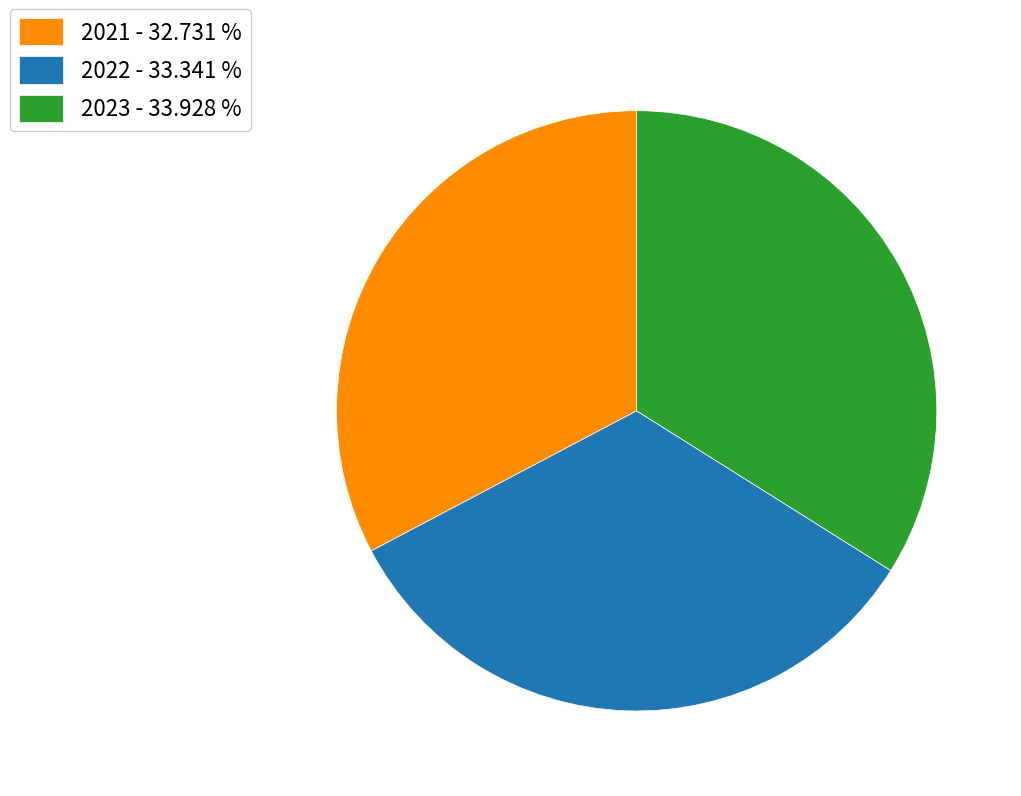

The 2023 slice represents 28% of the pie. True or false?

False